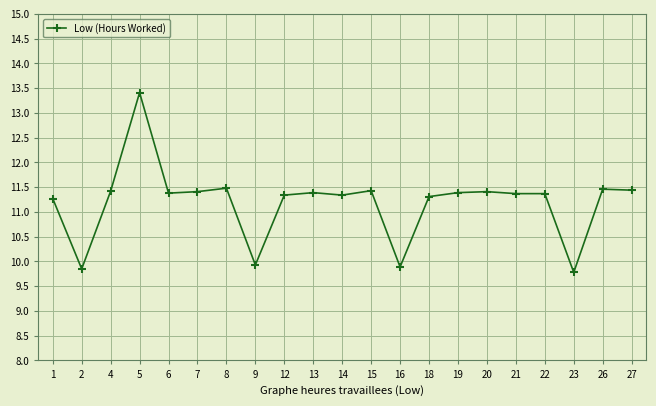

What is the maximum value shown in the chart?

13.4